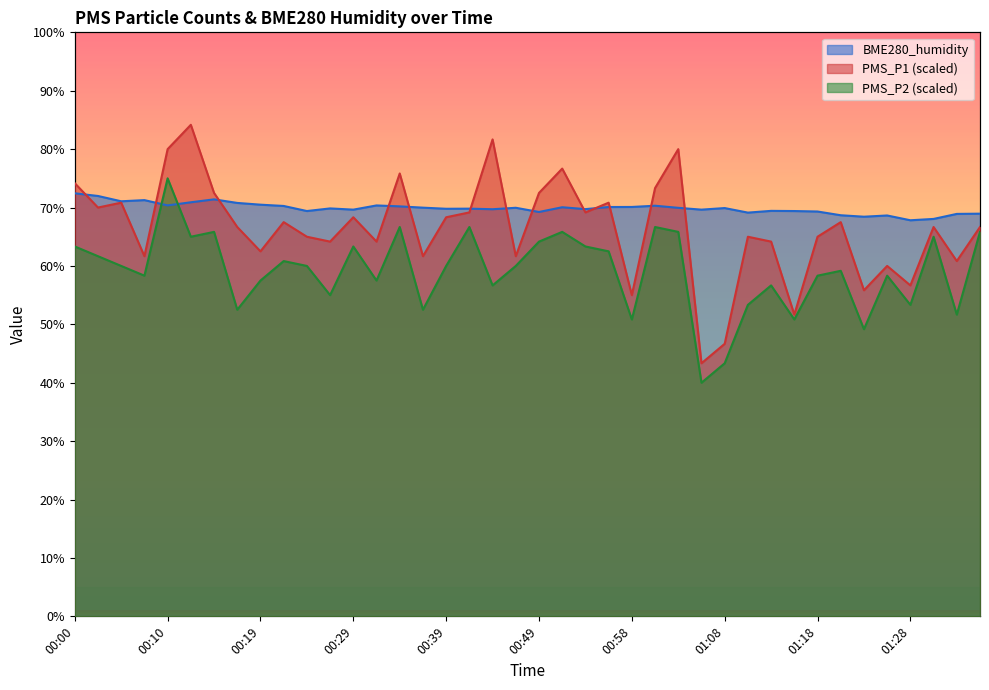

True or false: PMS_P1 and PMS_P2 intersect in this chart.

False